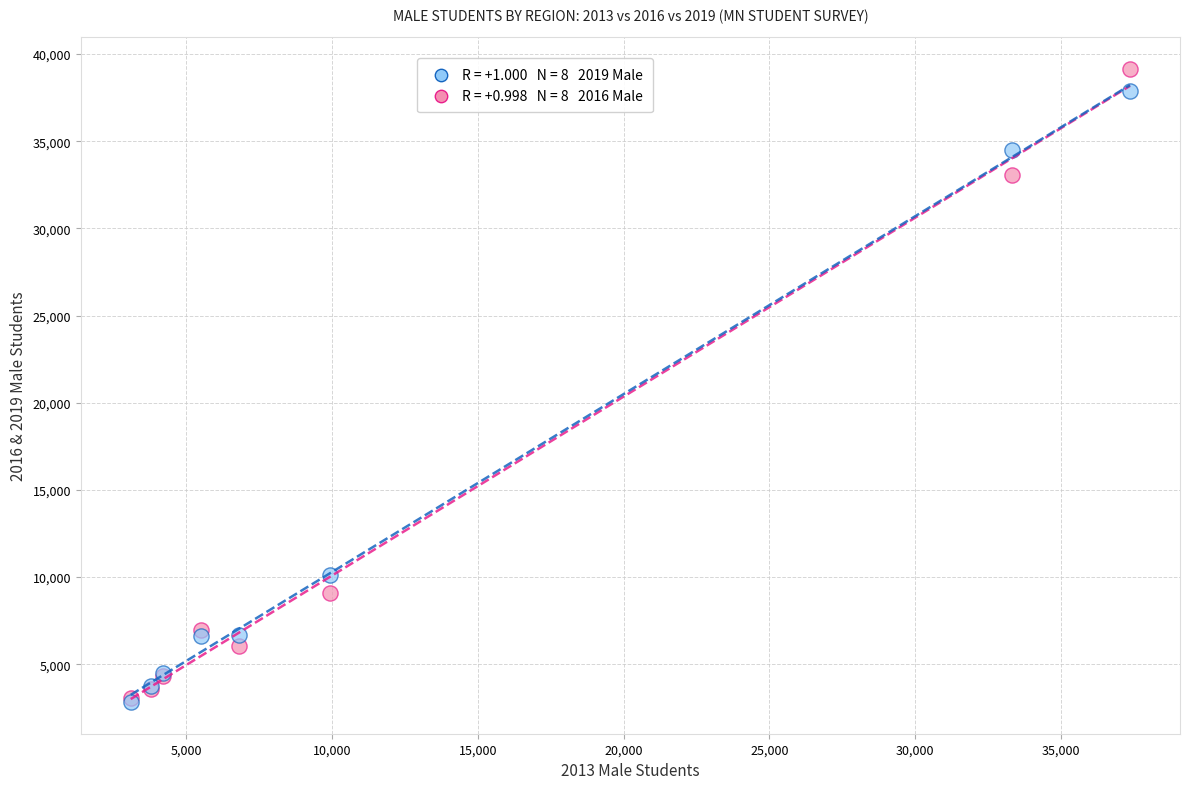

Across all series, what Y value is closest to 20988?

10104